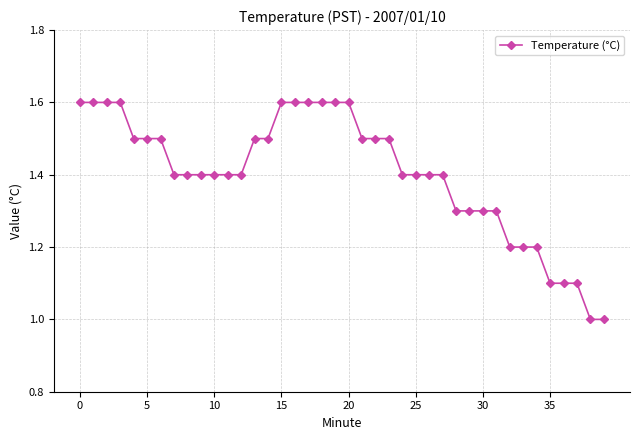

What is the value of the 36th point from the left?

1.1